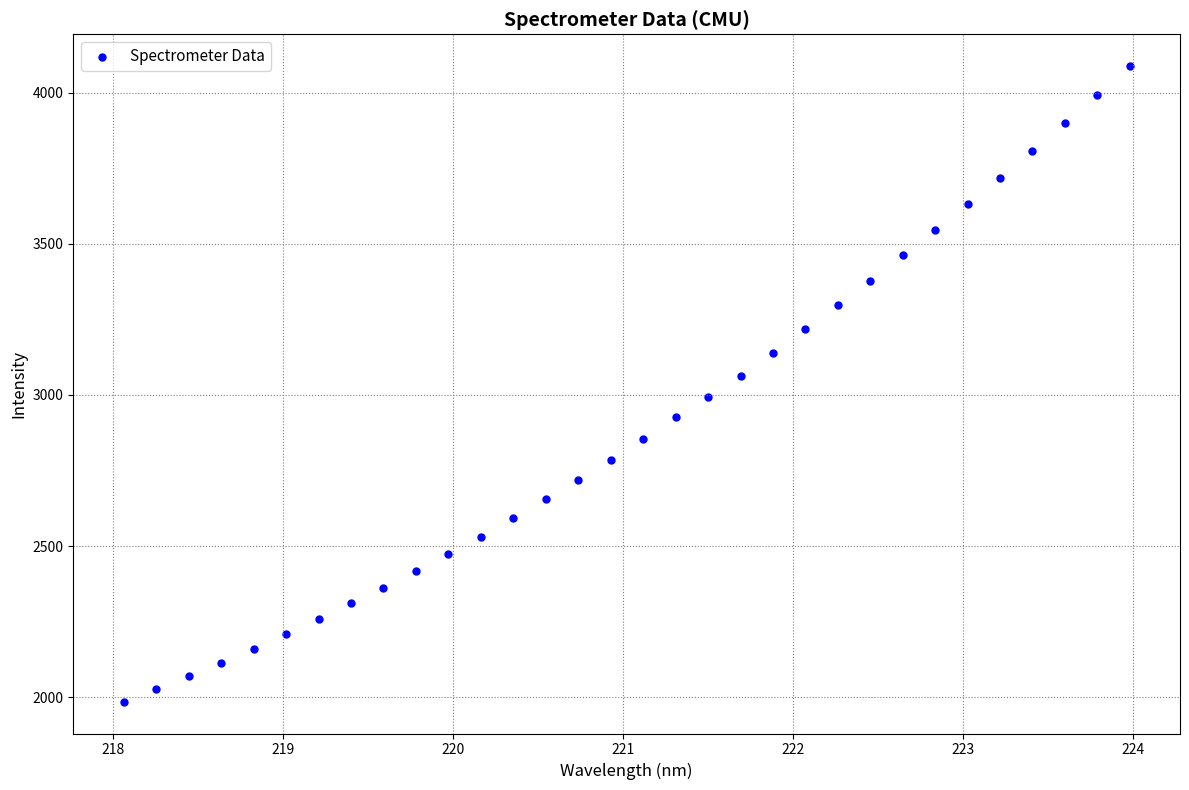

What is the range of X values (max minus min)?

5.9